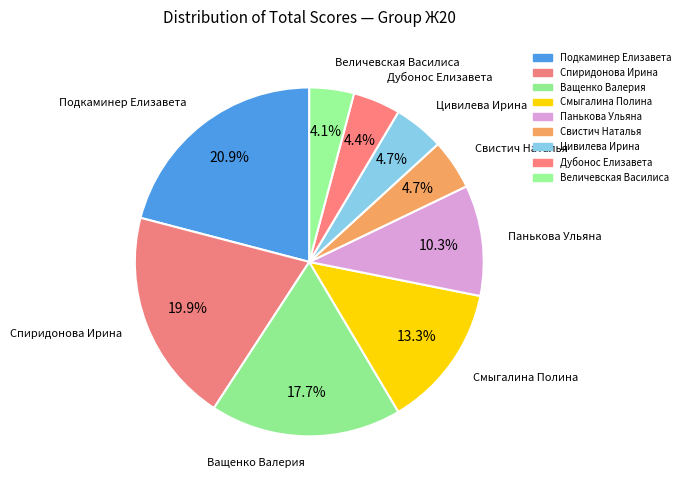

How many segments does this pie chart have?

9